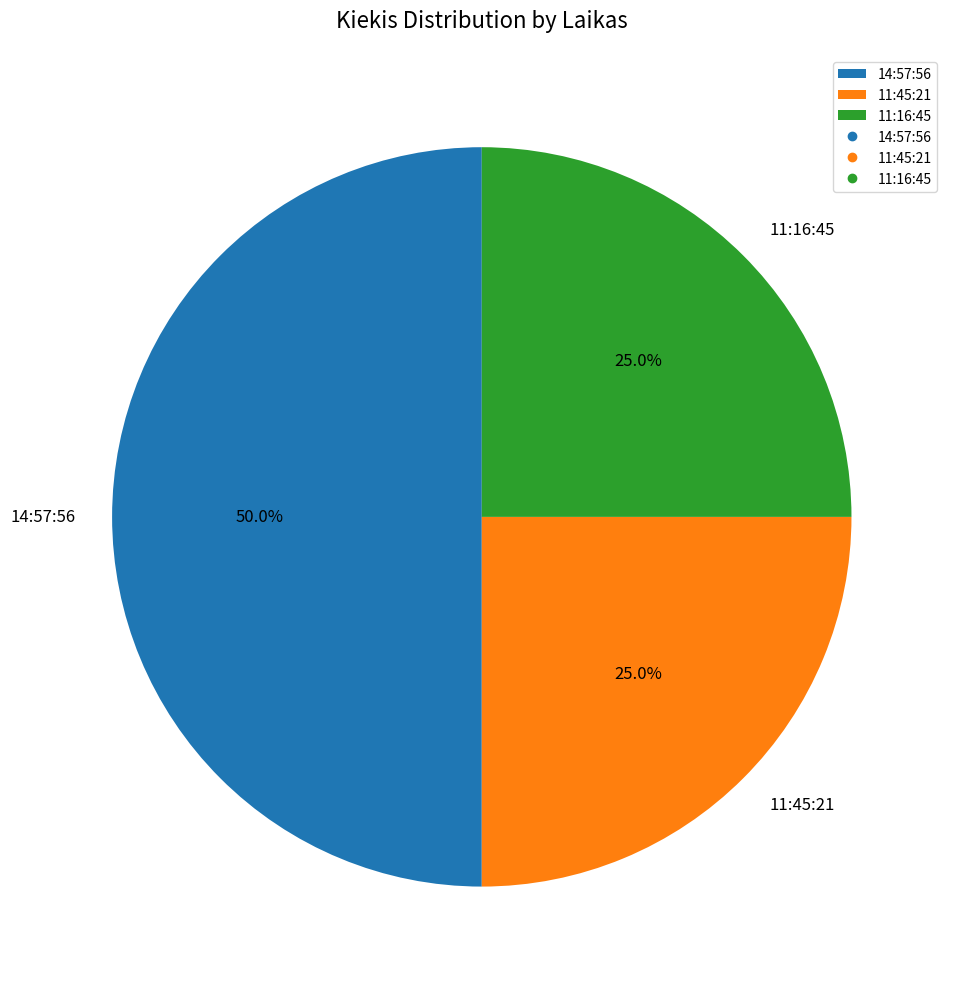

The 14:57:56 slice represents 45% of the pie. True or false?

False